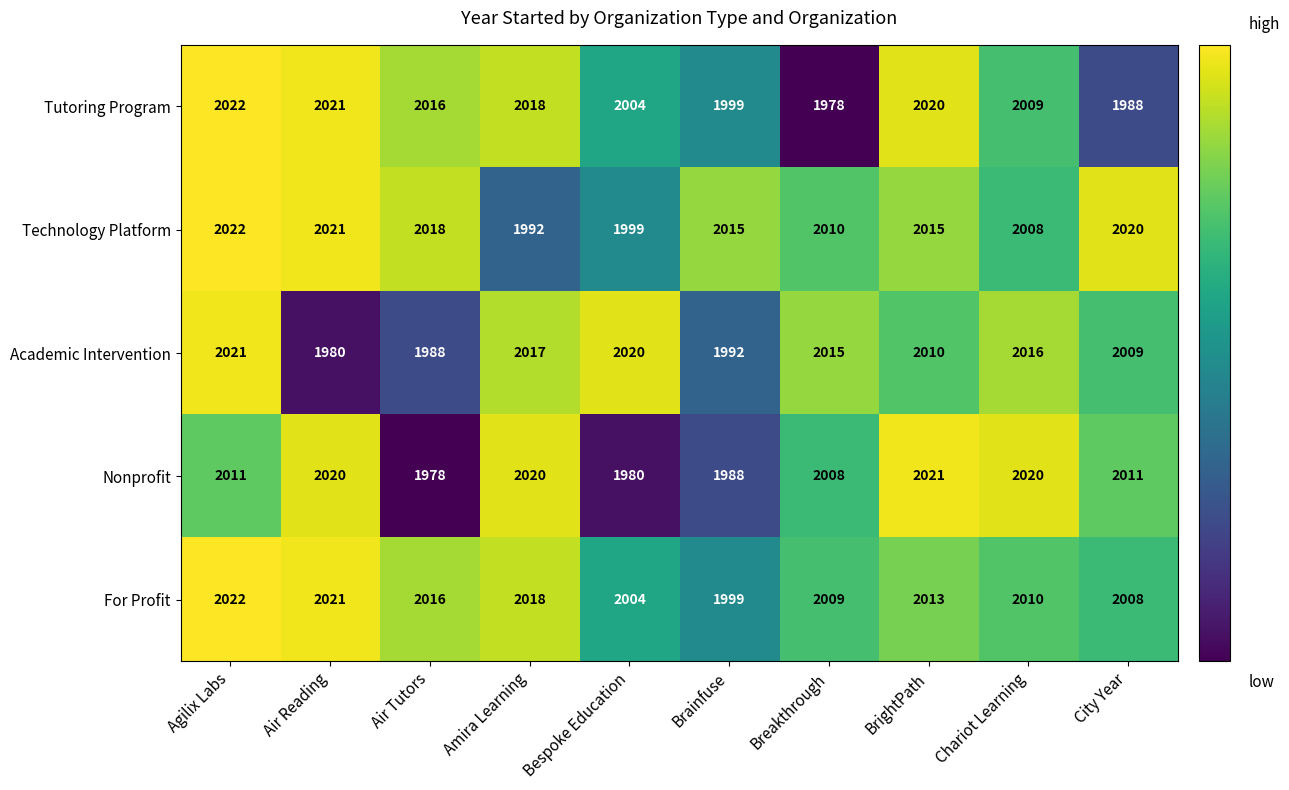

At which category is the sum across all series the highest?

Agilix Labs